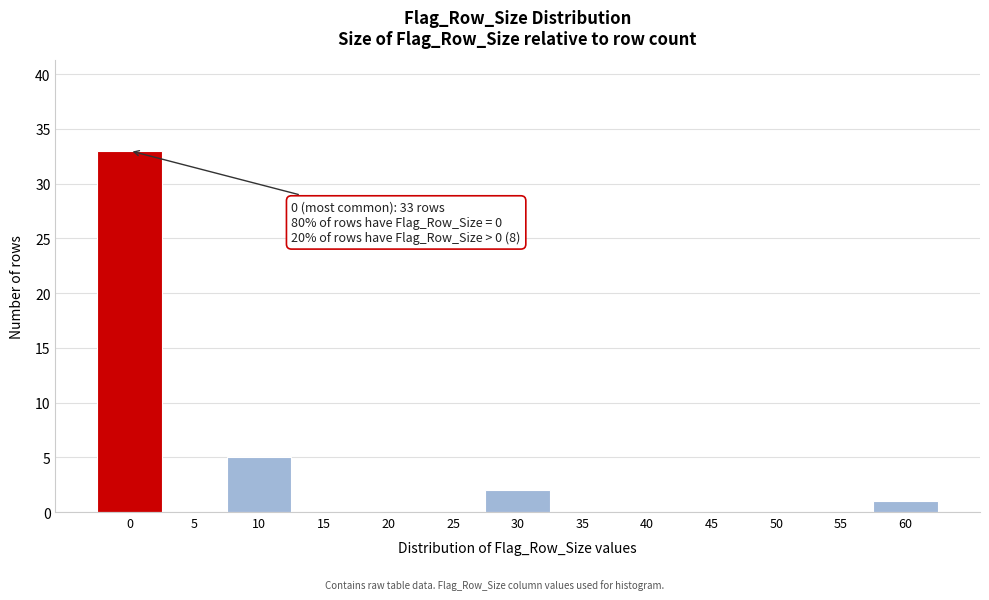

Reading left to right, transcribe all the data shown in this chart.

0=33	5=0	10=5	15=0	20=0	25=0	30=2	35=0	40=0	45=0	50=0	55=0	60=1